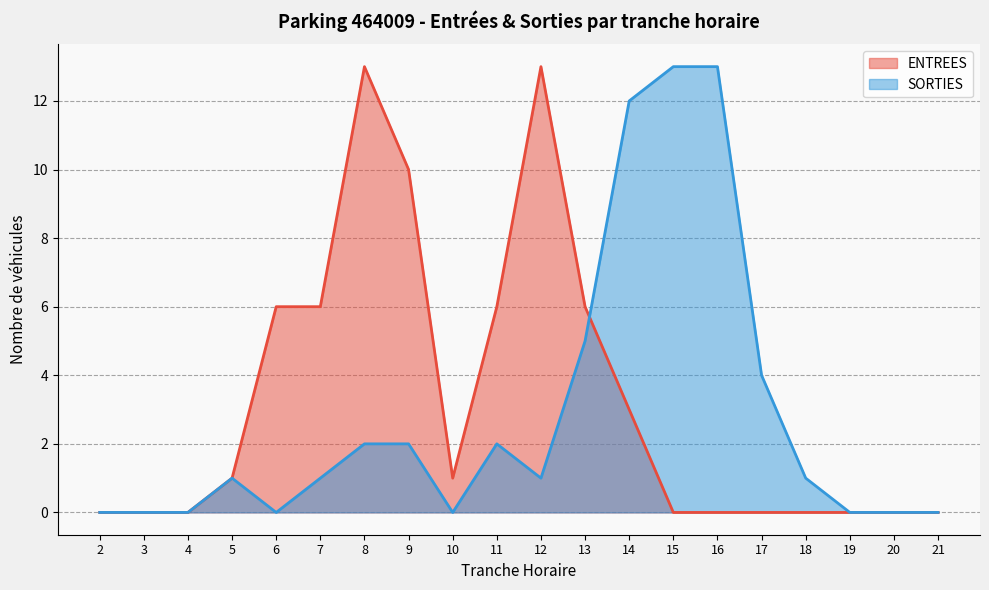

Is it true that ENTREES equals 5 at 19?

False